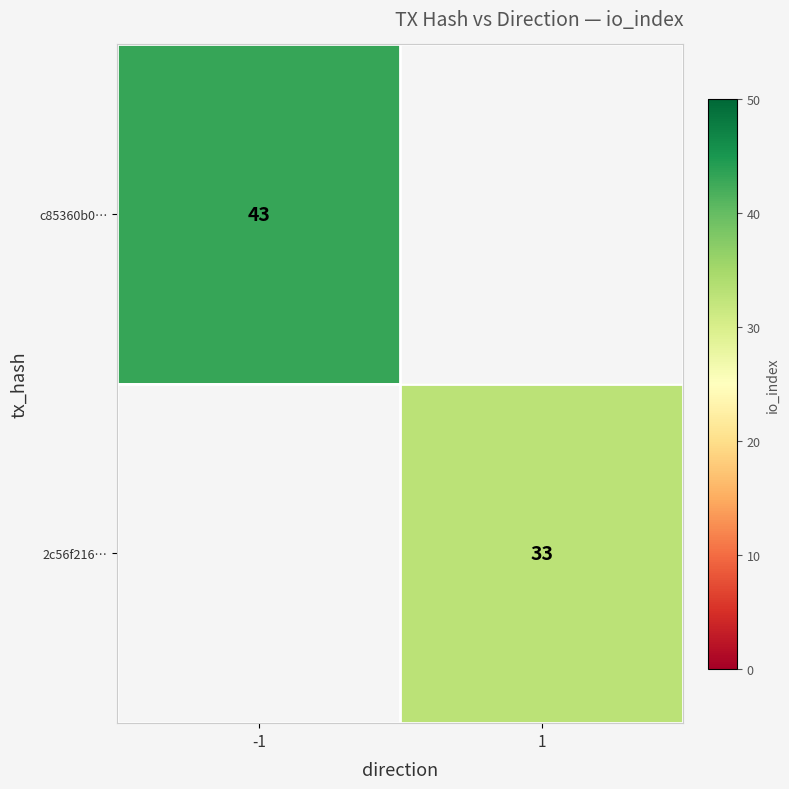

Between -1 and 1, which is larger?

-1